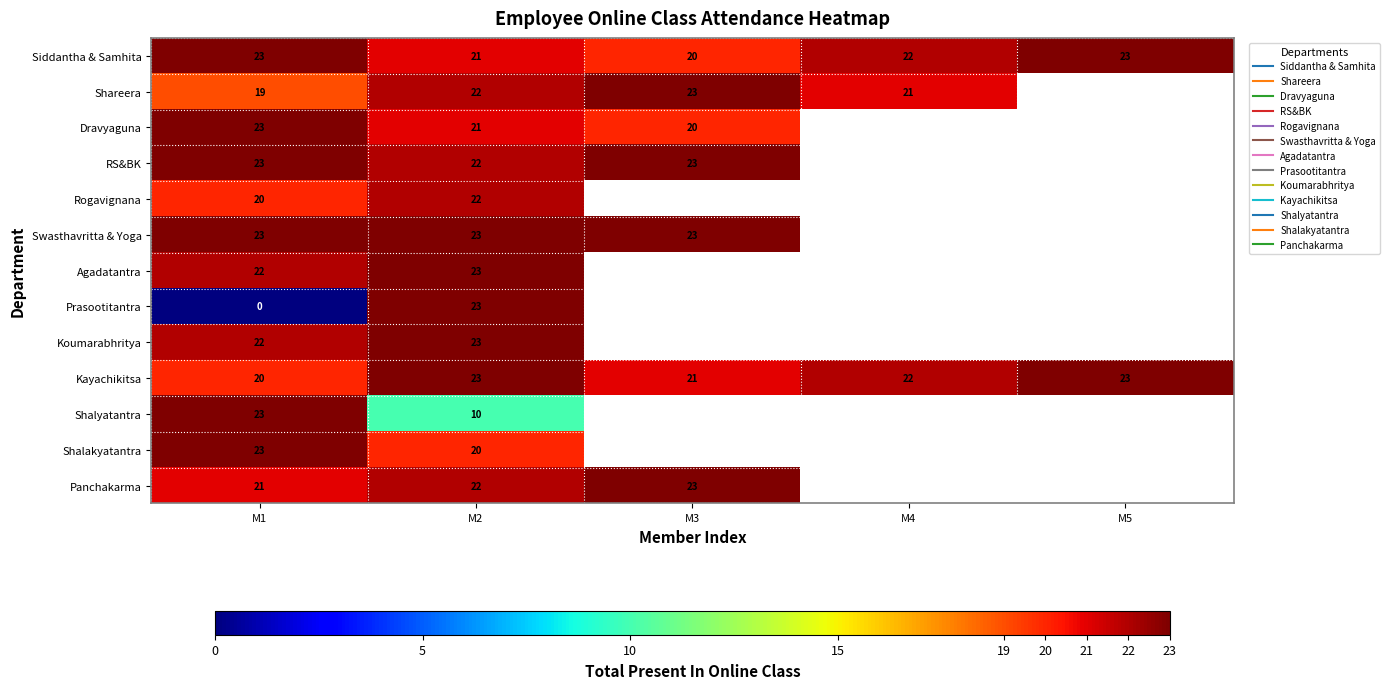

Rank the series by their maximum value, from highest to lowest.

Siddantha & Samhita, Shareera, Dravyaguna, RS&BK, Swasthavritta & Yoga, Agadatantra, Prasootitantra, Koumarabhritya, Kayachikitsa, Shalyatantra, Shalakyatantra, Panchakarma, Rogavignana